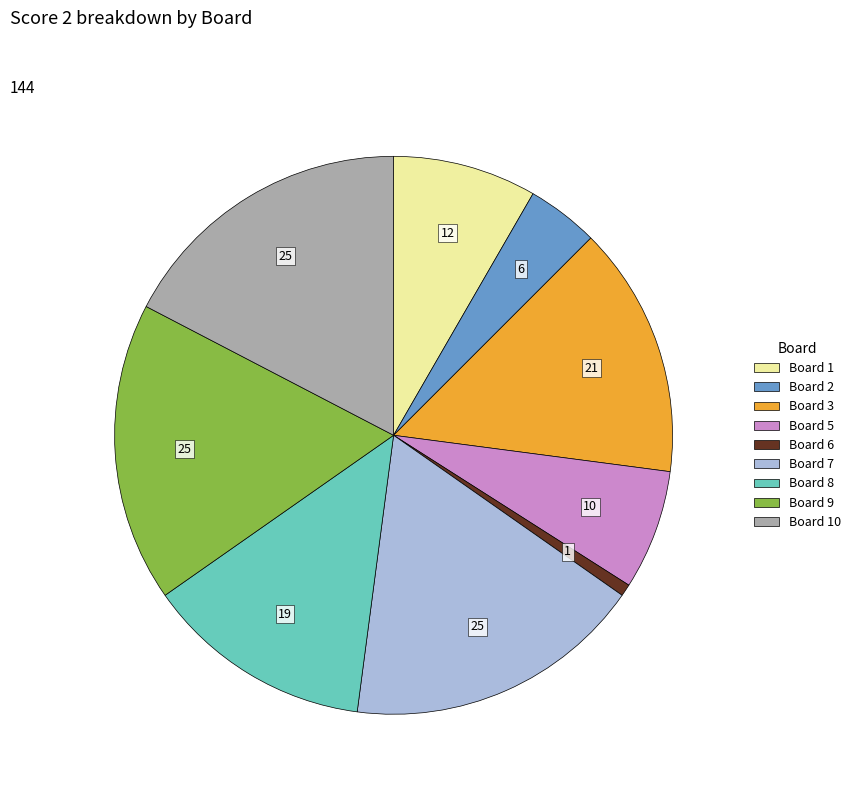

Is there a majority slice in this chart?

No